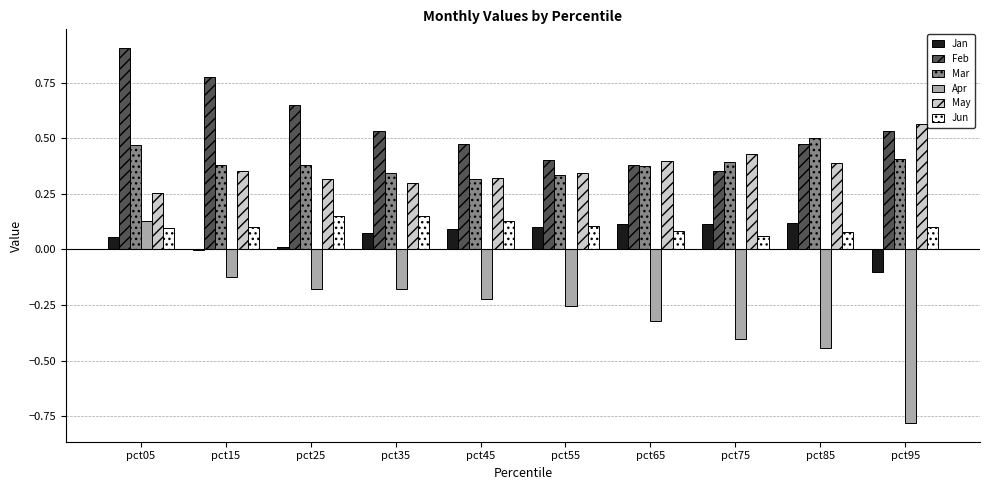

Is the value of Apr at pct95 greater than the value of Jan at pct45?

No